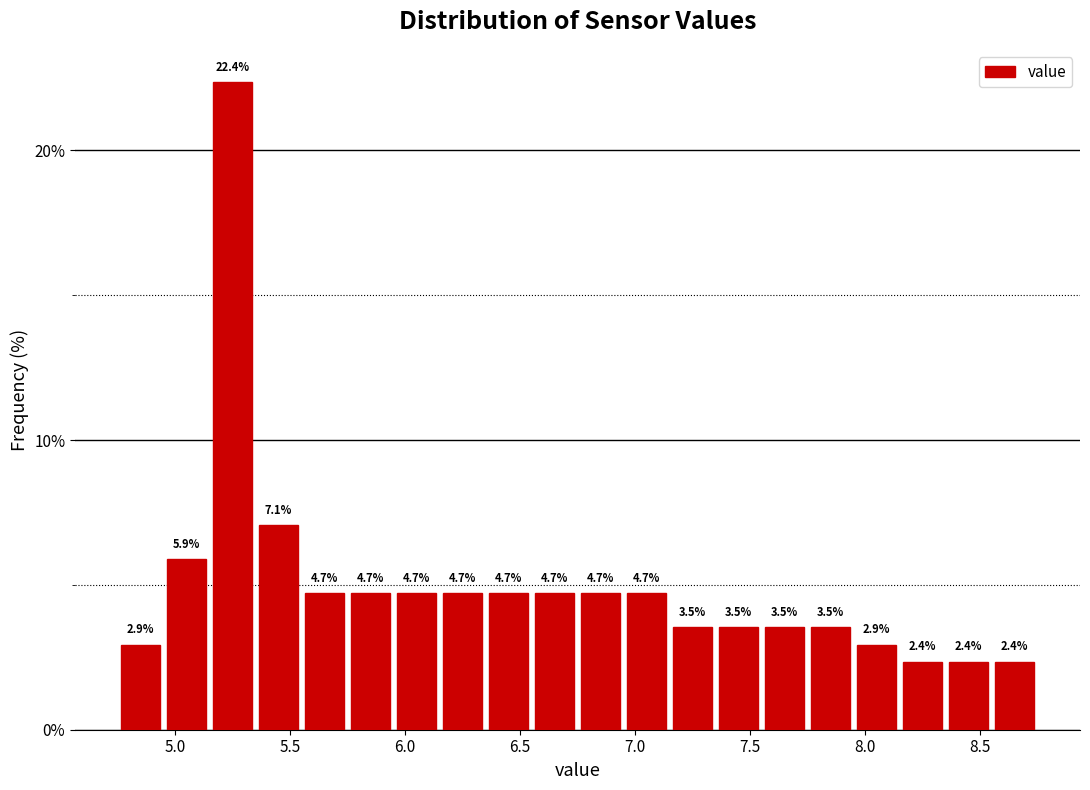

Reading left to right, list every bar in this chart as the range it spans on the x-axis followed by its height.

4.75 to 4.95: 2.9
4.95 to 5.15: 5.9
5.15 to 5.35: 22.4
5.35 to 5.55: 7.1
5.55 to 5.75: 4.7
5.75 to 5.95: 4.7
5.95 to 6.15: 4.7
6.15 to 6.35: 4.7
6.35 to 6.55: 4.7
6.55 to 6.75: 4.7
6.75 to 6.95: 4.7
6.95 to 7.15: 4.7
7.15 to 7.35: 3.5
7.35 to 7.55: 3.5
7.55 to 7.75: 3.5
7.75 to 7.95: 3.5
7.95 to 8.15: 2.9
8.15 to 8.35: 2.4
8.35 to 8.55: 2.4
8.55 to 8.75: 2.4